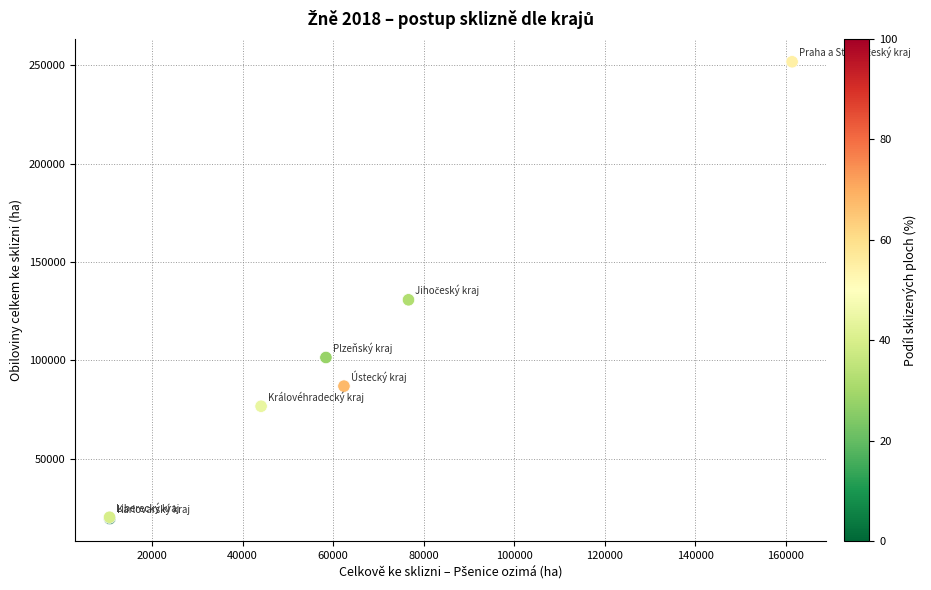

What Y value in the scatter plot is closest to 135723?

130785.4